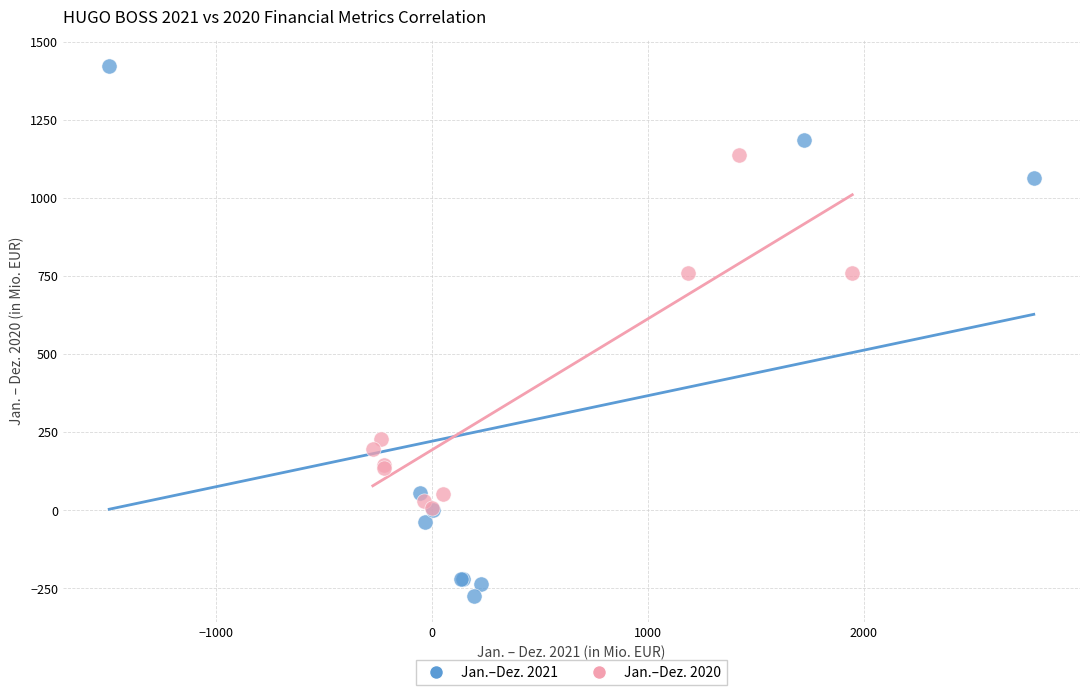

Which series contains the lowest Y value?

Jan.–Dez. 2021